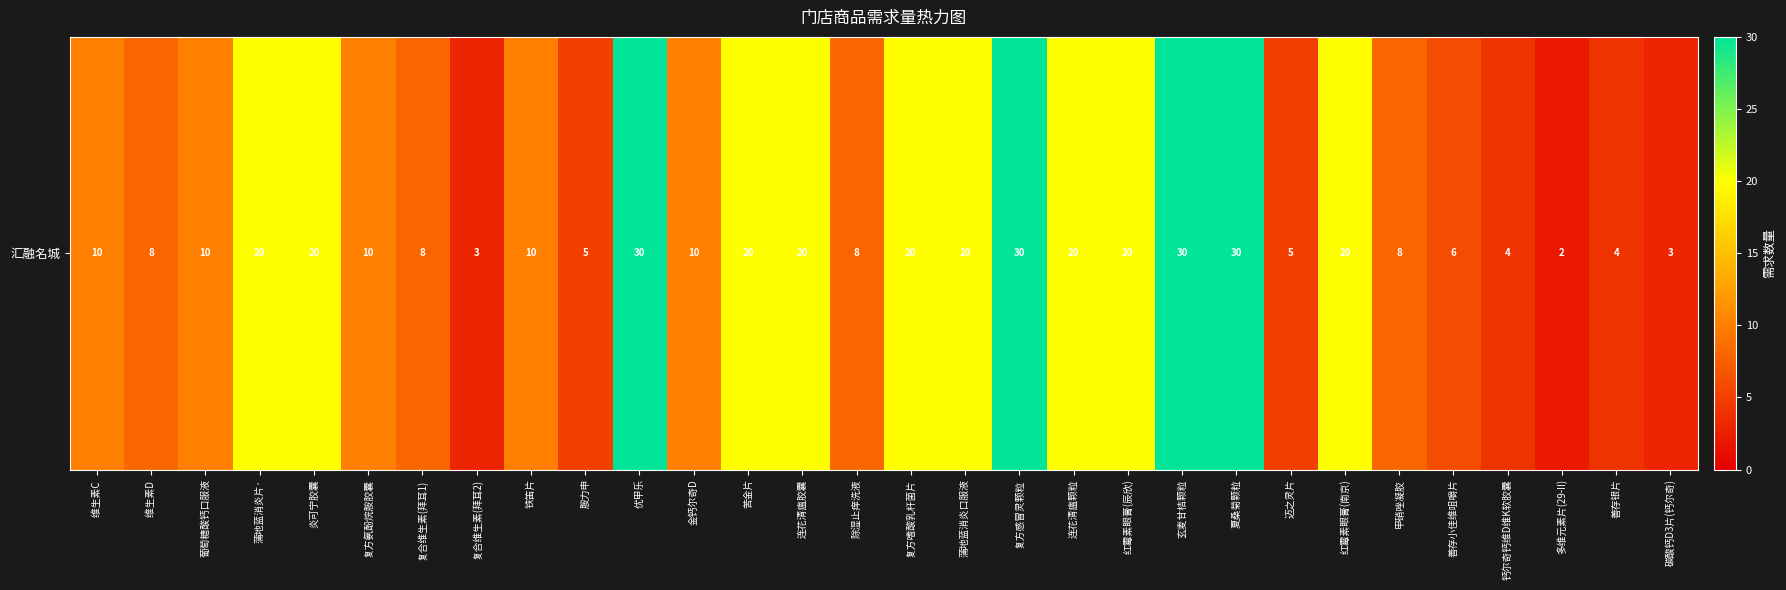

What is the difference between the maximum and second lowest values?

27